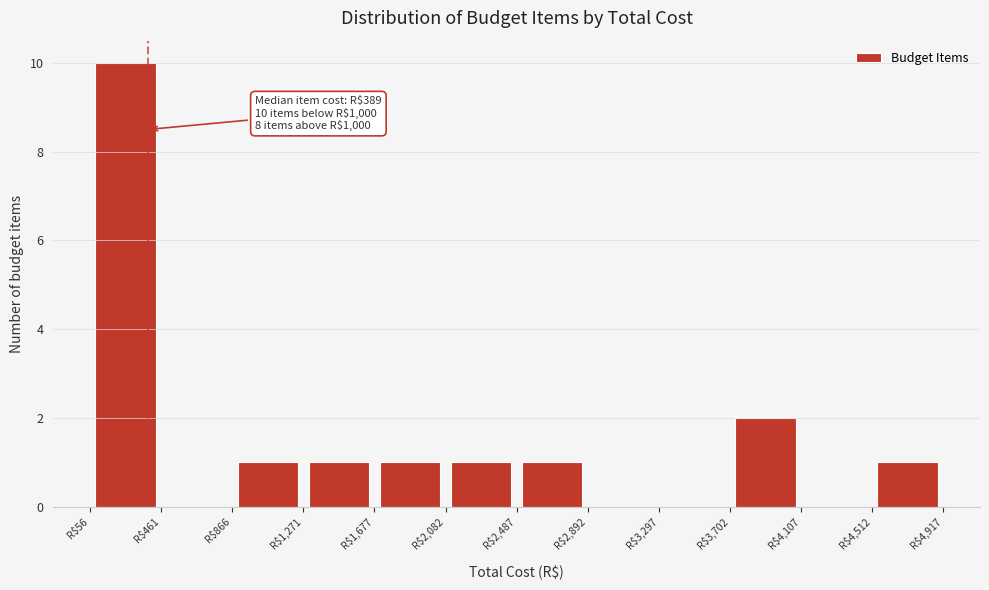

Which range on the x-axis has the tallest bar?

50 to 450